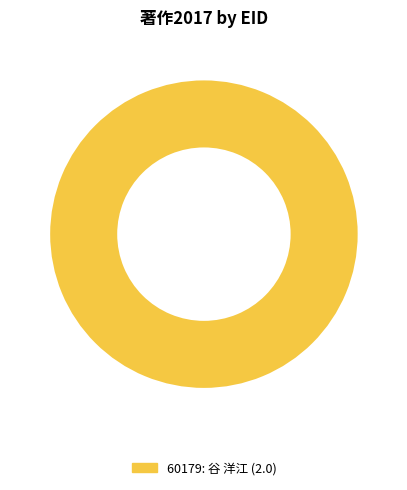

Does any single category account for the majority?

Yes